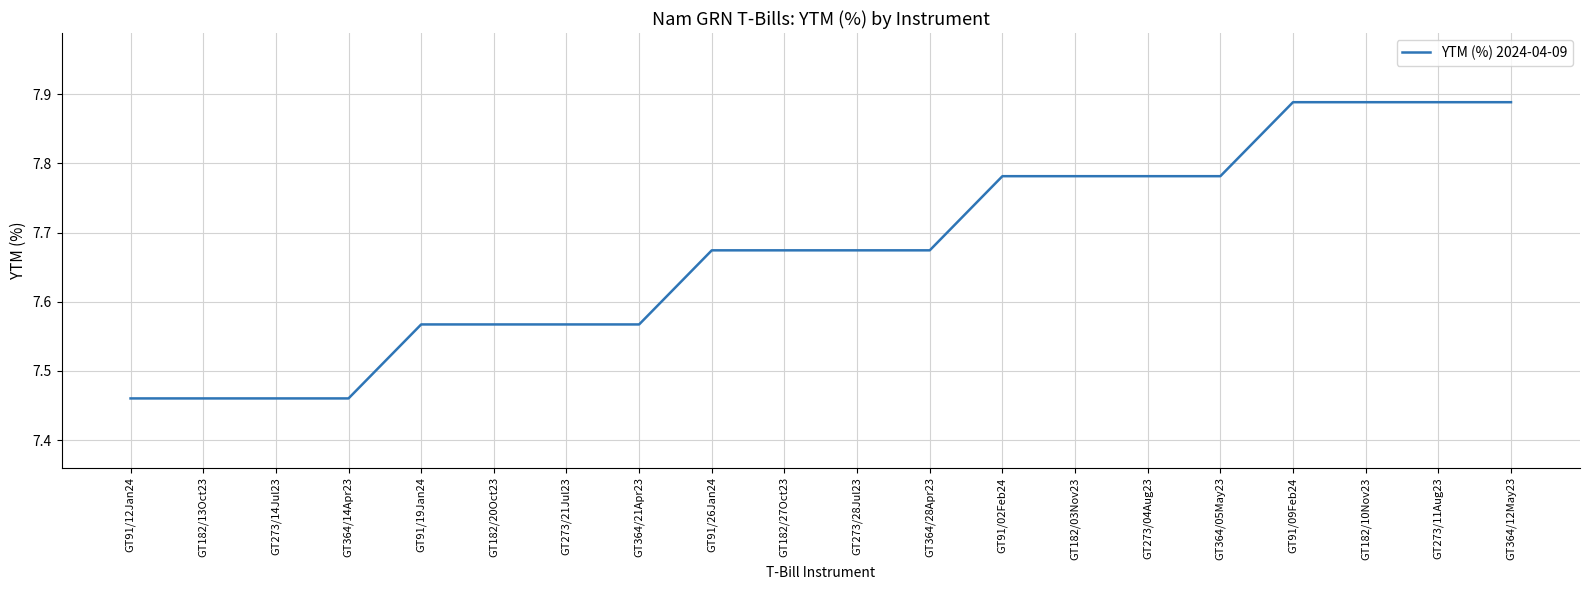

Is this an area chart (filled region under the line)?

No